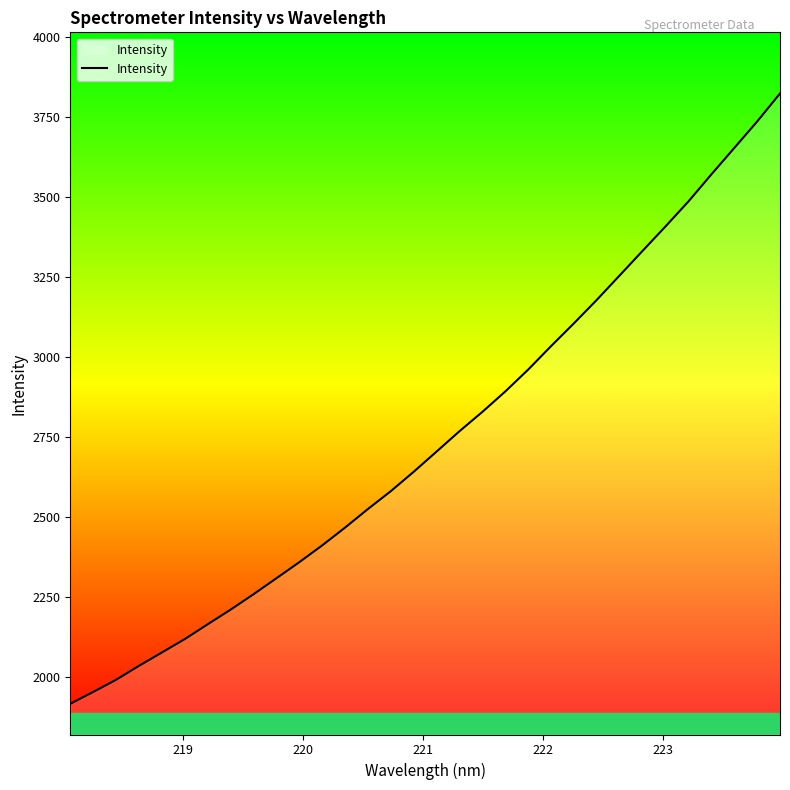

What is the smallest value displayed?

1916.5